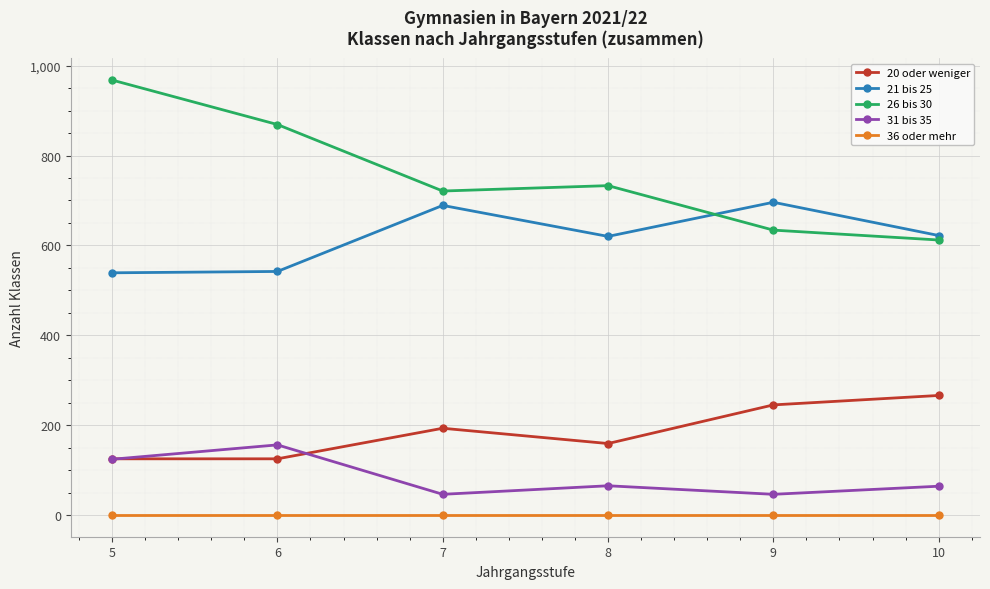

Read the 31 bis 35 value at 8, to the nearest 50.

50